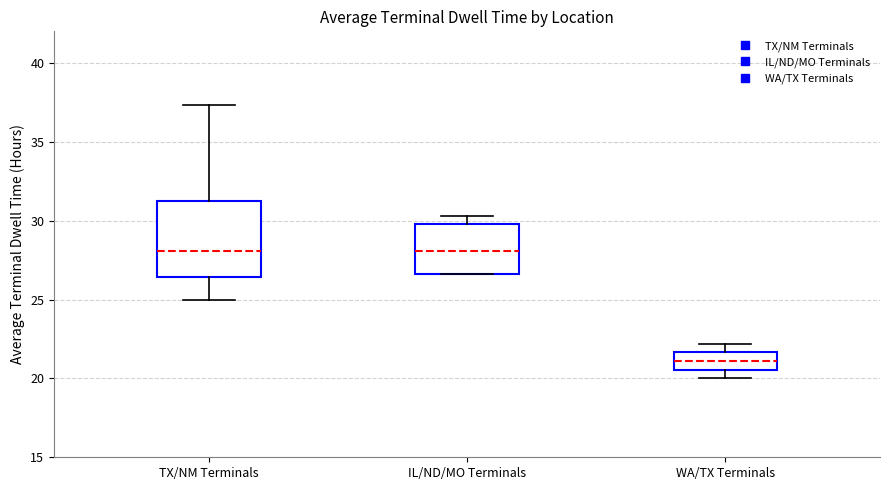

Where does the median line of the box for TX/NM Terminals sit on the y-axis? The values are not printed on the chart, so give them approximately, as read against the axis.

28.0